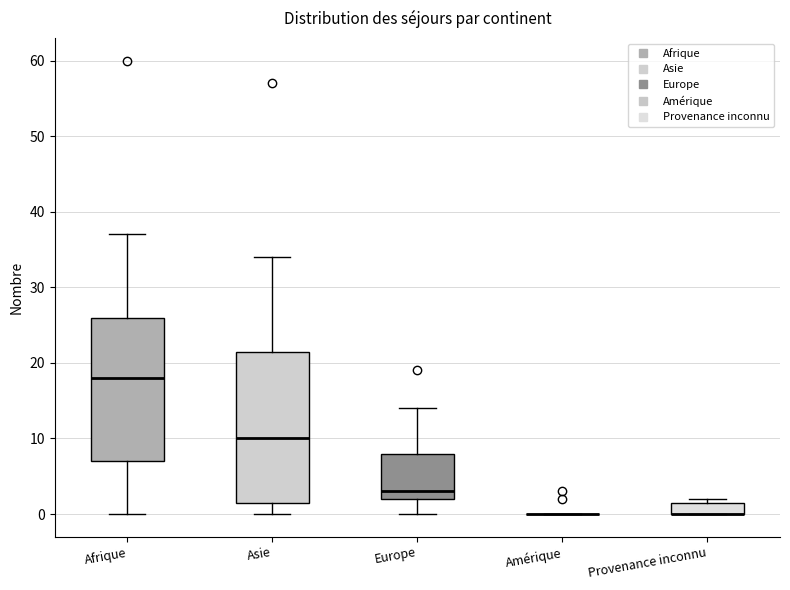

Reading left to right, read every box against the y-axis: the position of its median line, the range the box covers, and the ends of its whiskers. The values are not printed on the chart, so give them approximately, as read against the axis.

Afrique: median 18, box 7 to 26, whiskers 0 to 37
Asie: median 10, box 2 to 22, whiskers 0 to 34
Europe: median 3, box 2 to 8, whiskers 0 to 14
Amérique: box collapsed to a line at 0, whiskers 0 to 0
Provenance inconnu: median 0 (drawn on the box's lower edge), box 0 to 2, whiskers 0 to 2 (just above the box's upper edge)